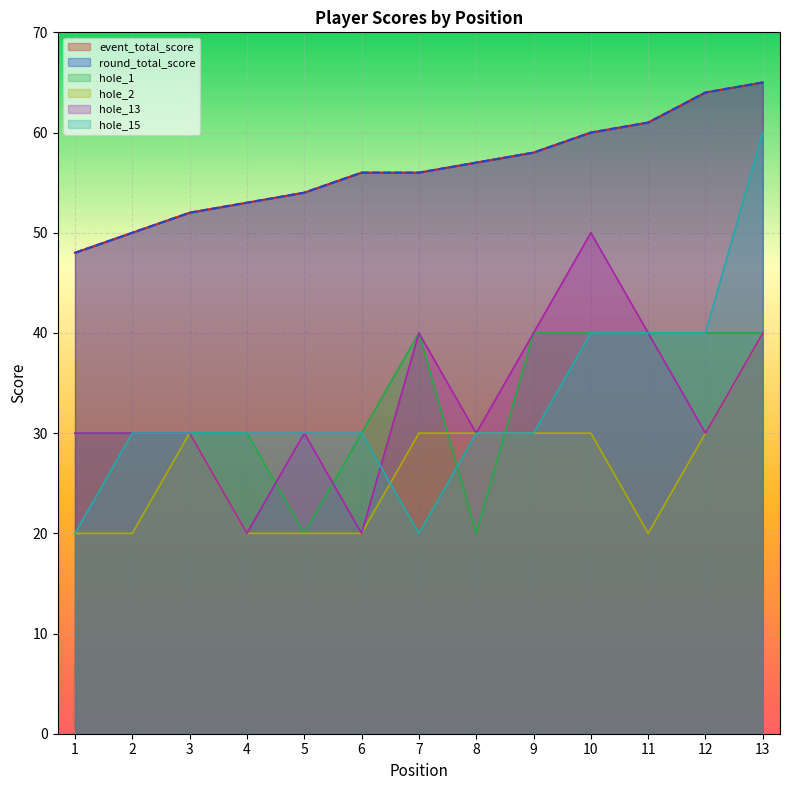

What is the maximum value shown in the chart?

65